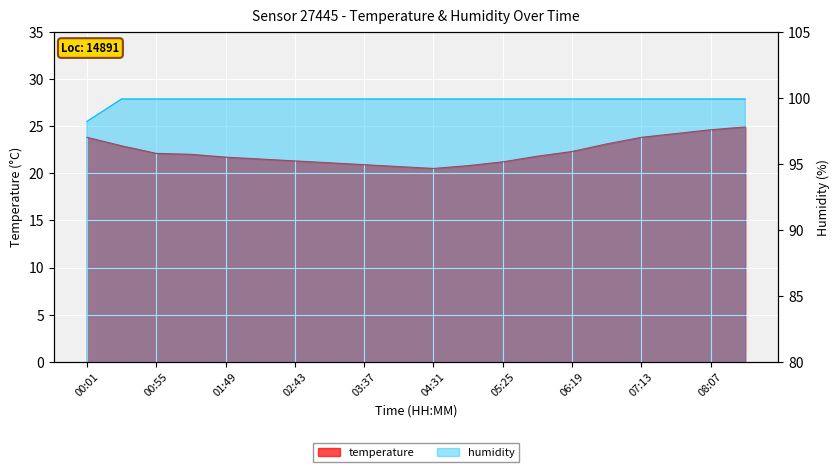

What is the value of the temperature point at the 10th from the left?

20.7